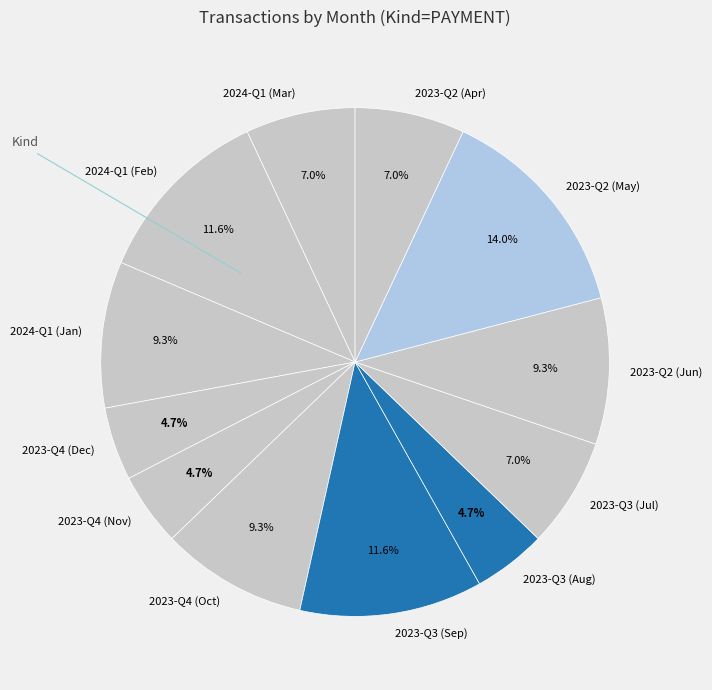

Is there a majority slice in this chart?

No